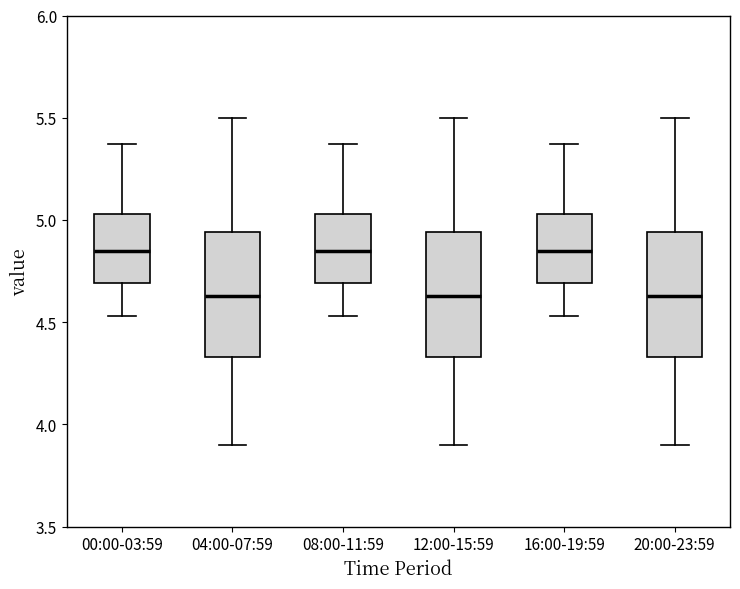

Reading left to right, transcribe this box plot: for each box, give where its median line is, the range the box spans, and where its two whiskers end, as read against the y-axis. The values are not printed on the chart, so give them approximately, as read against the axis.

00:00-03:59: median 4.85, box 4.70 to 5.05, whiskers 4.55 to 5.35
04:00-07:59: median 4.65, box 4.35 to 4.95, whiskers 3.90 to 5.50
08:00-11:59: median 4.85, box 4.70 to 5.05, whiskers 4.55 to 5.35
12:00-15:59: median 4.65, box 4.35 to 4.95, whiskers 3.90 to 5.50
16:00-19:59: median 4.85, box 4.70 to 5.05, whiskers 4.55 to 5.35
20:00-23:59: median 4.65, box 4.35 to 4.95, whiskers 3.90 to 5.50